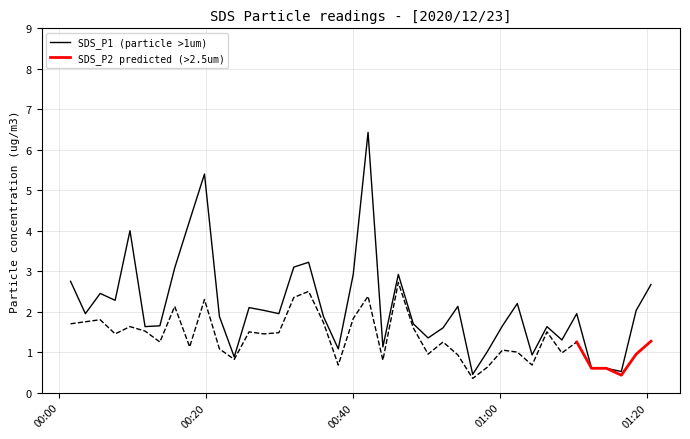

What is the approximate value at 2020/12/23 00:52:14?

1.6